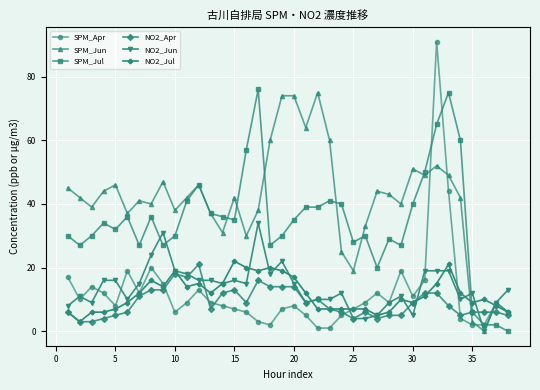

True or false: NO2_Jul and SPM_Jul cross at least once.

True